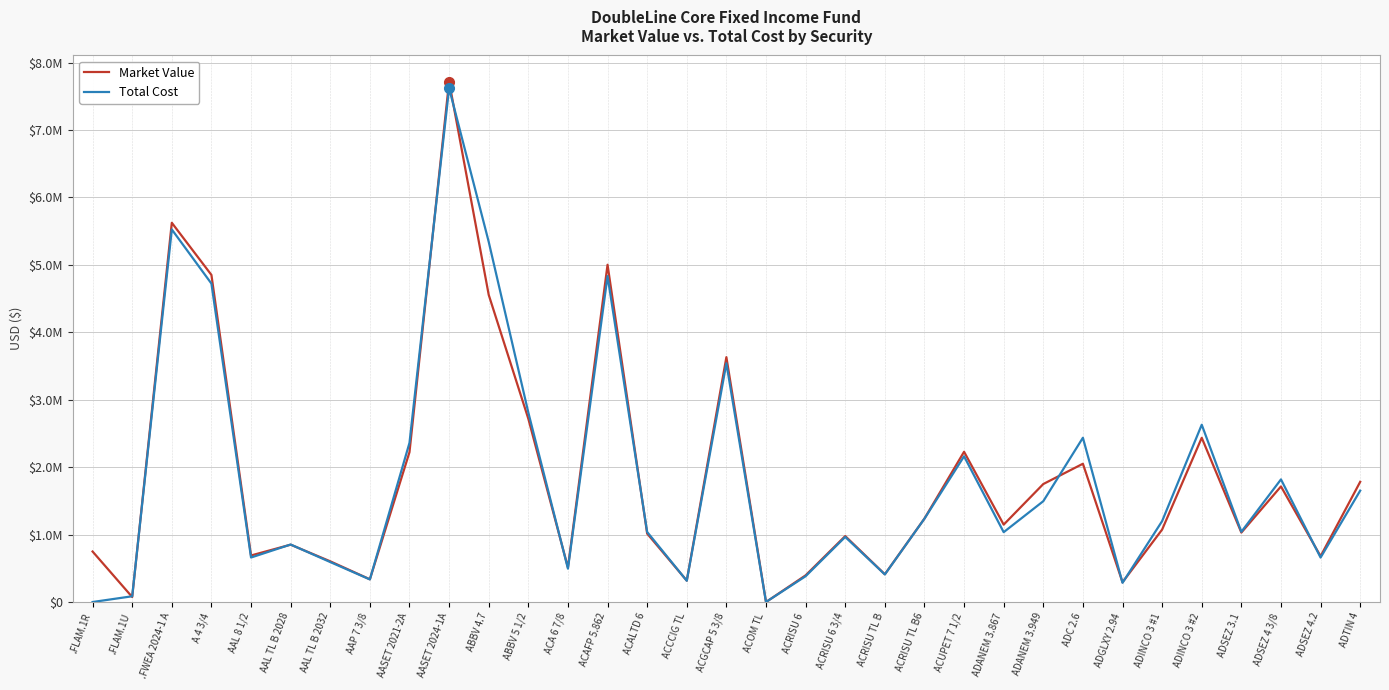

What are all the series names shown in the legend?

Market Value, Total Cost